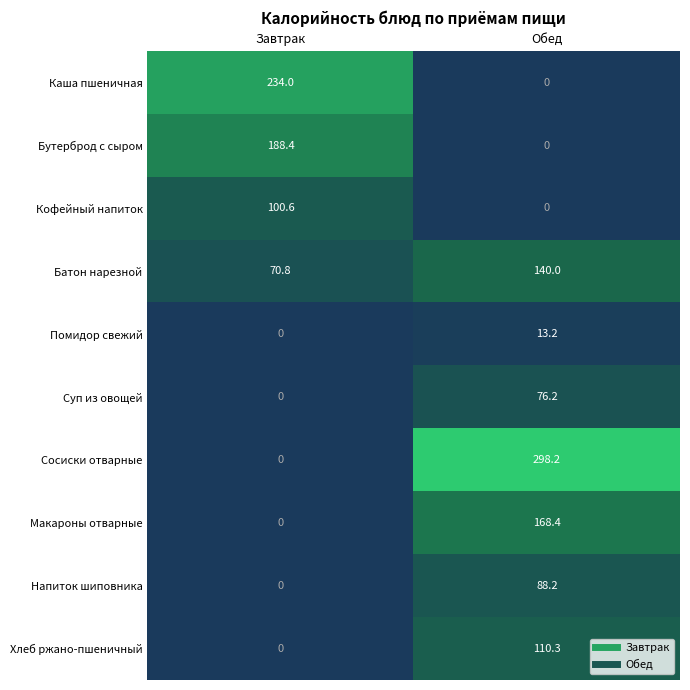

At which category is the sum across all series the highest?

Обед